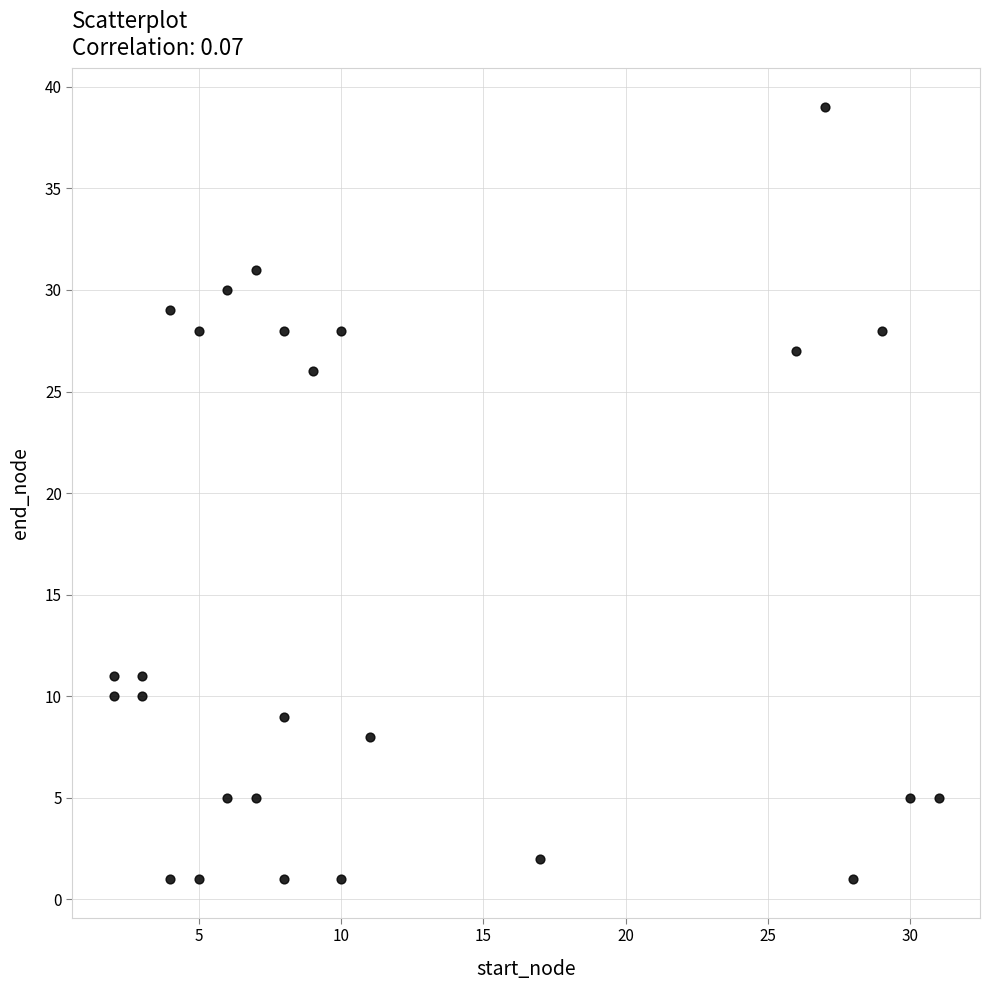

What is the range of X values (max minus min)?

29